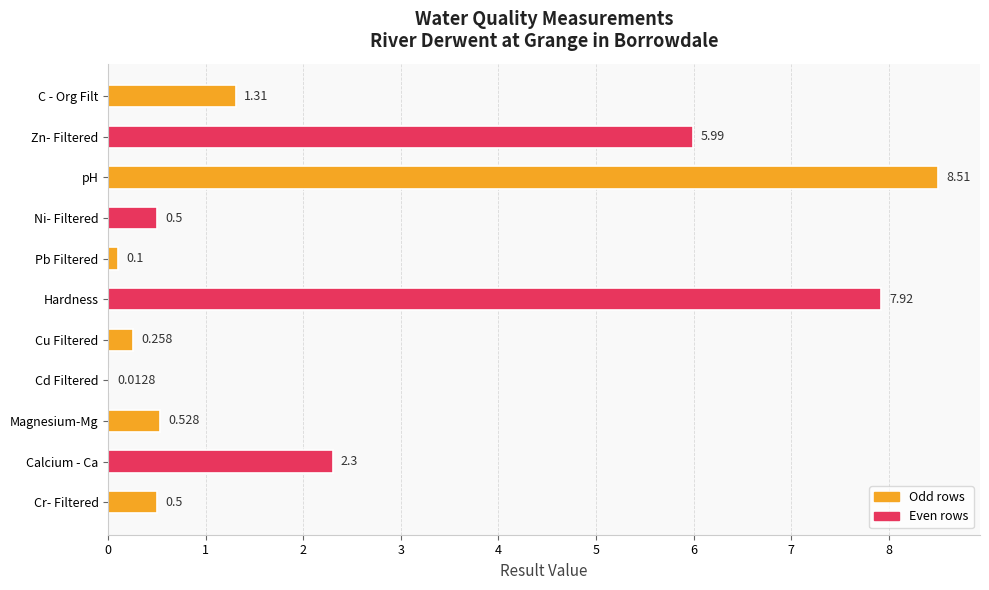

How many series are shown in this chart?

1